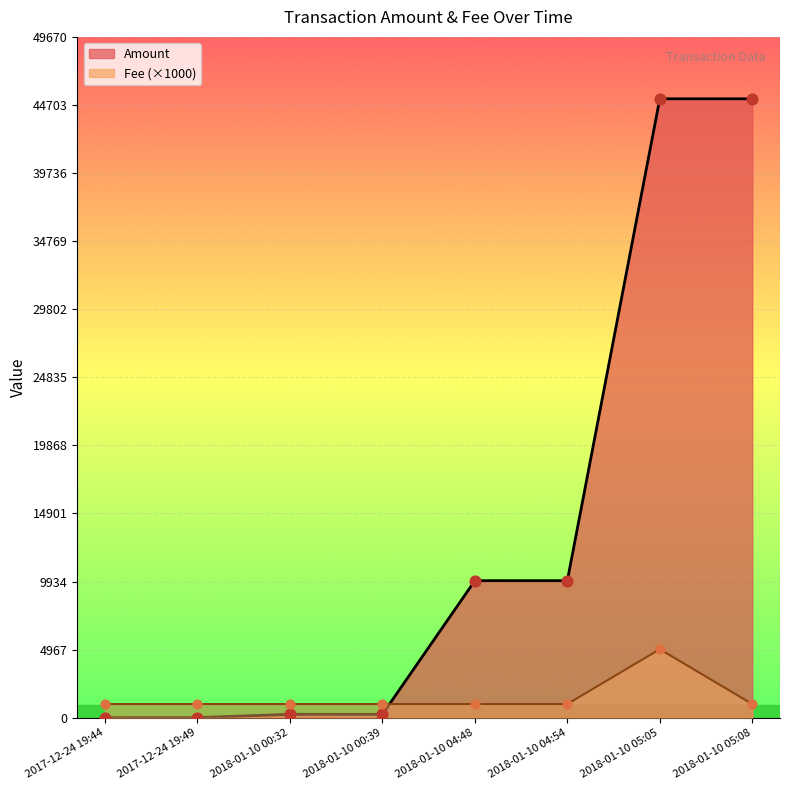

Which series has the widest spread of Y values?

Amount